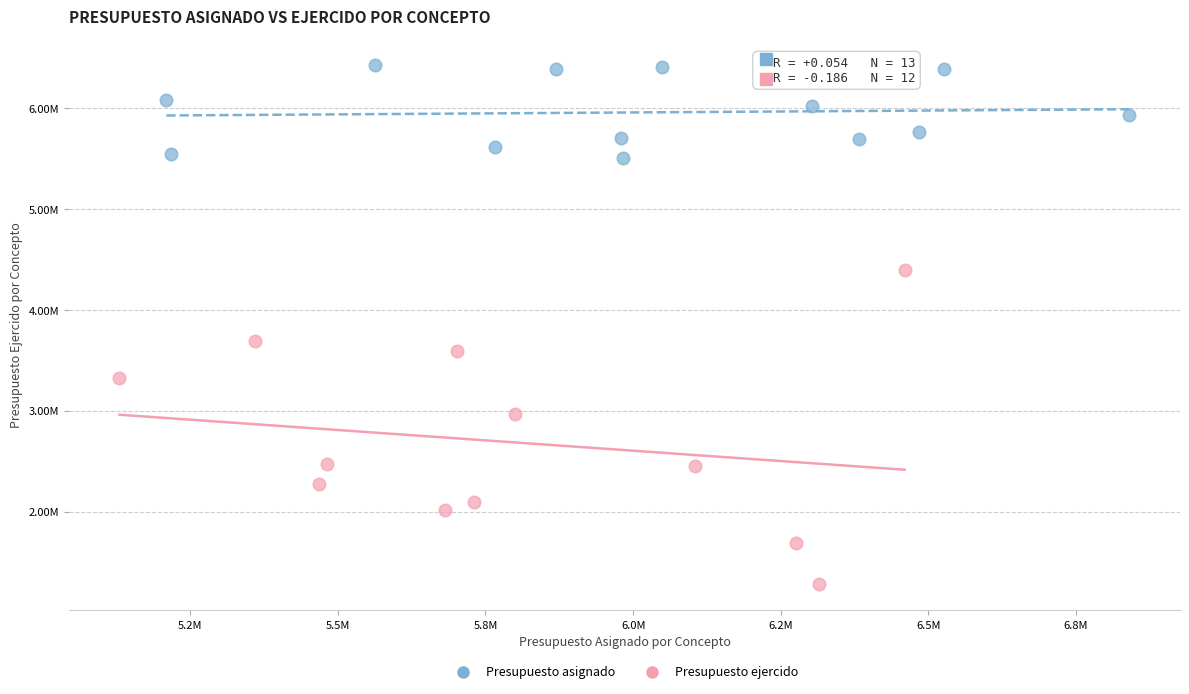

Which series has the largest Y range (max minus min)?

Presupuesto ejercido